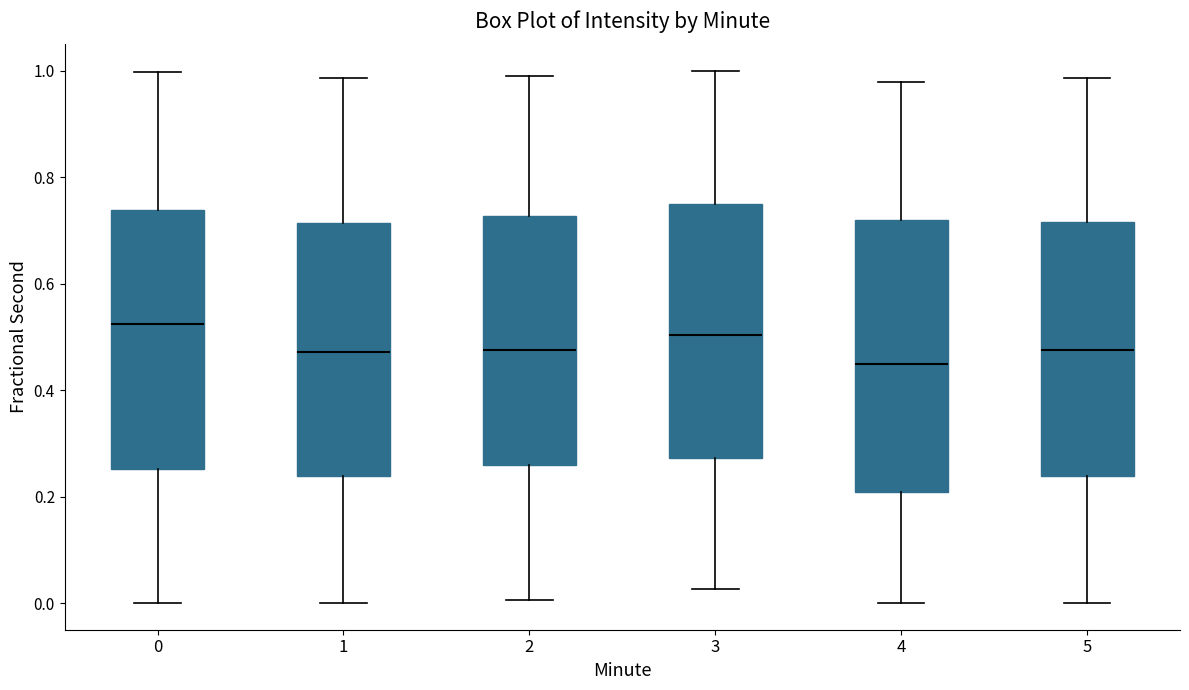

Which box is the tallest, from its lower edge to its upper edge?

4